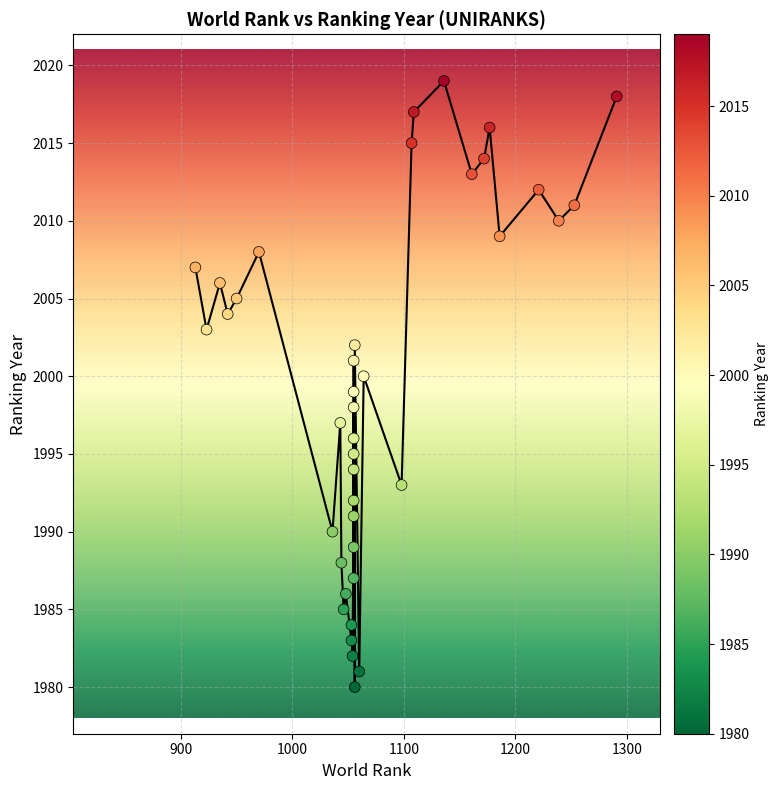

What is the range of Y values (max minus min)?

39